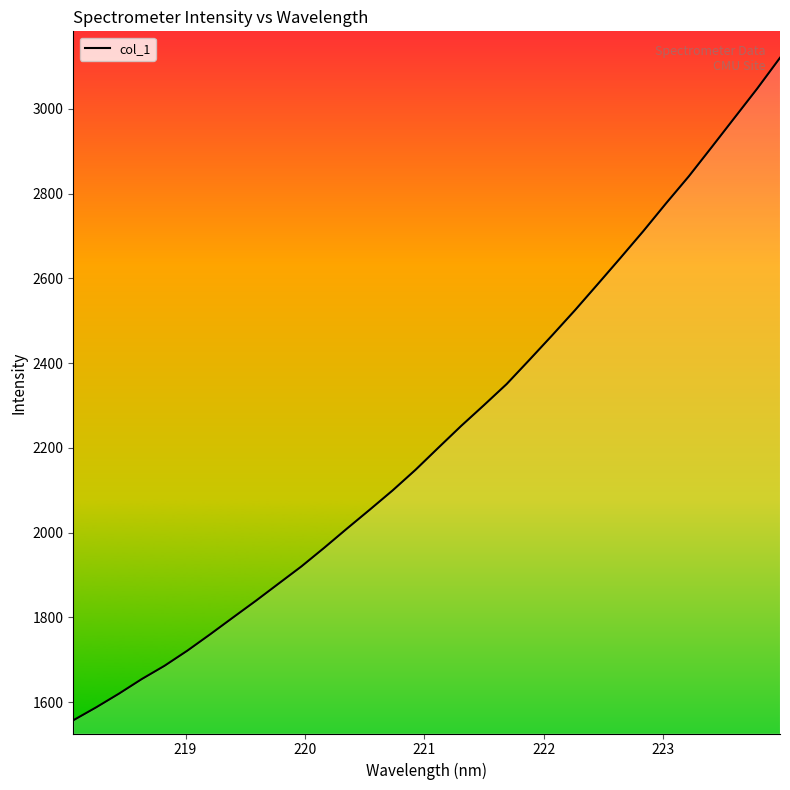

What is the smallest value displayed?

1557.3